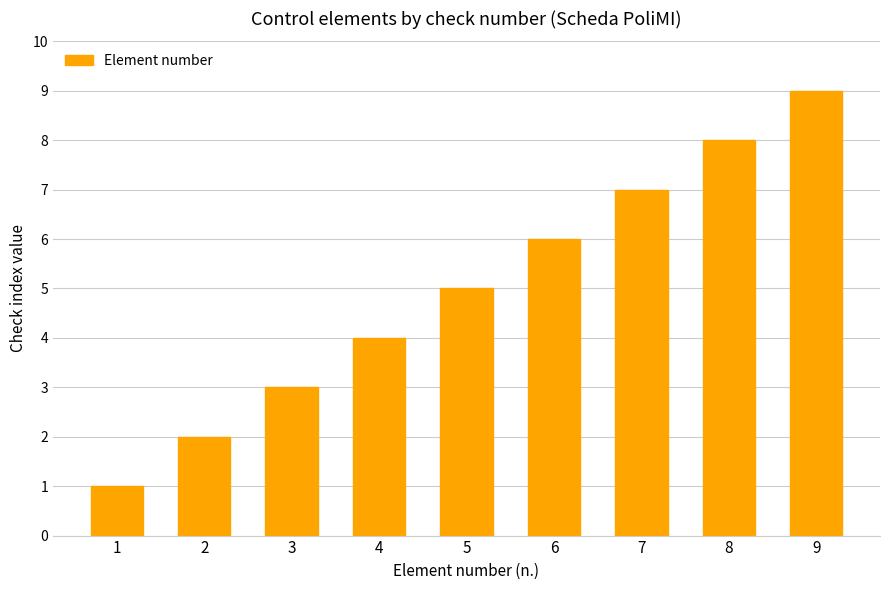

What is the sum of all values?

45